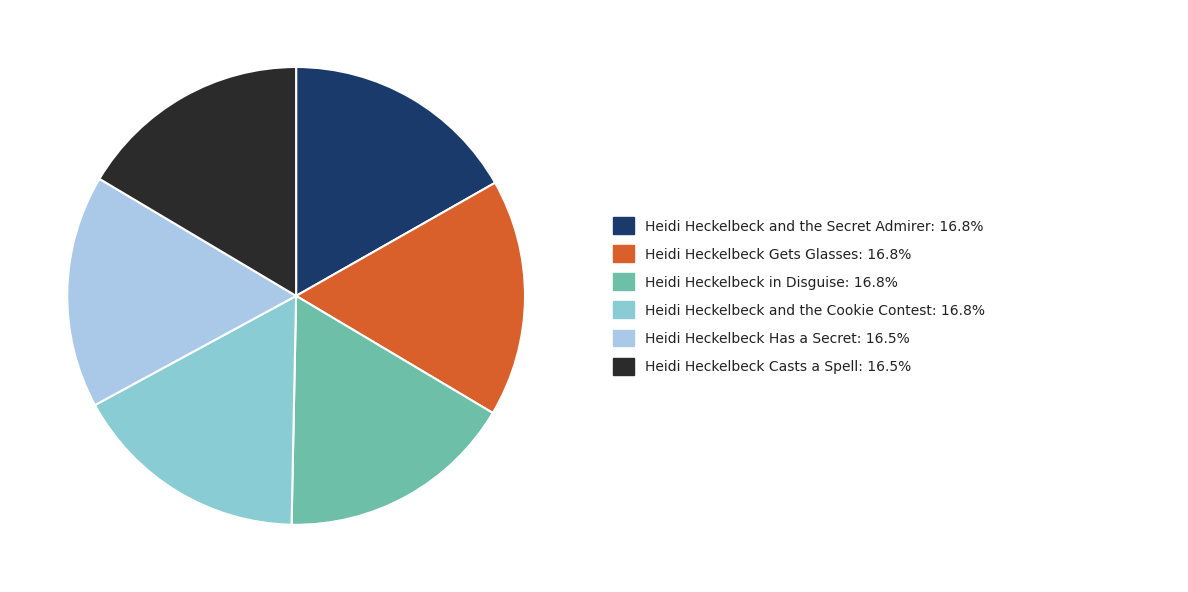

Count the number of slices in the pie.

6